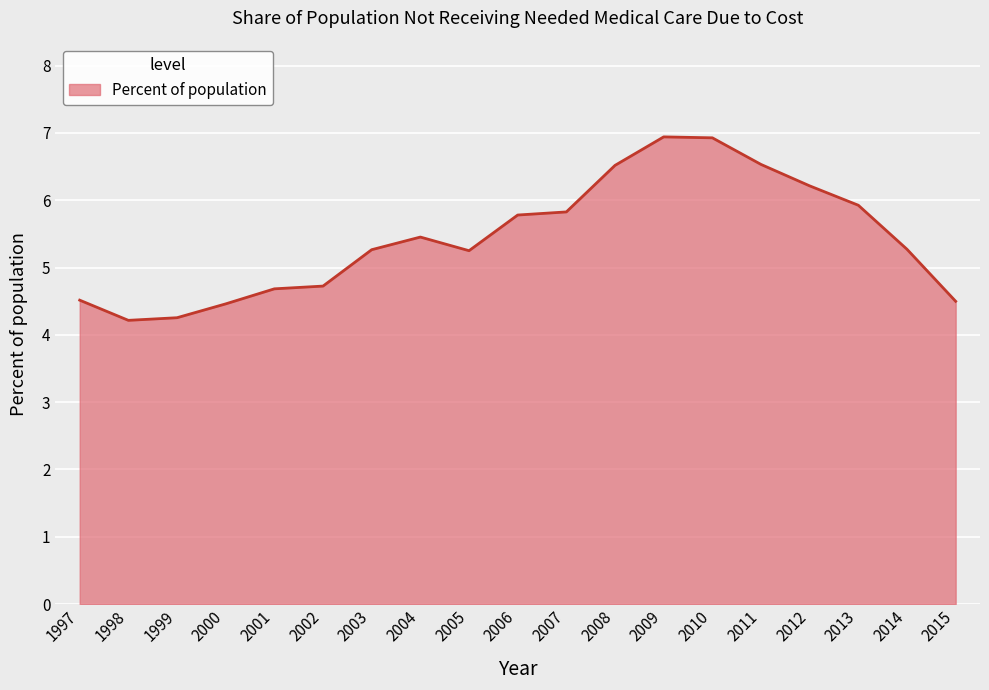

What is the change in value from 2013 to 2015?

-1.4